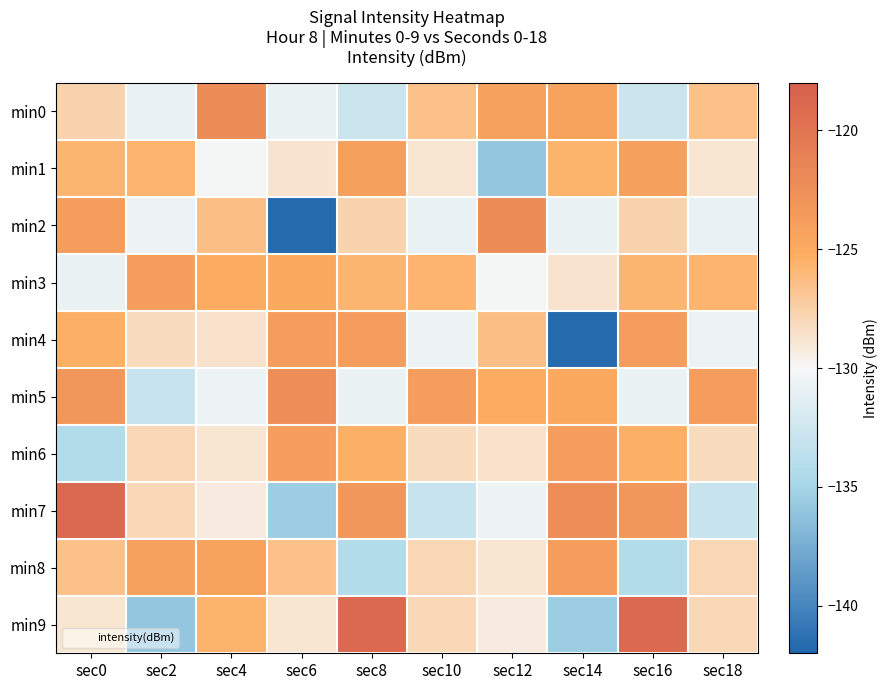

Which series has the widest spread of values?

min2